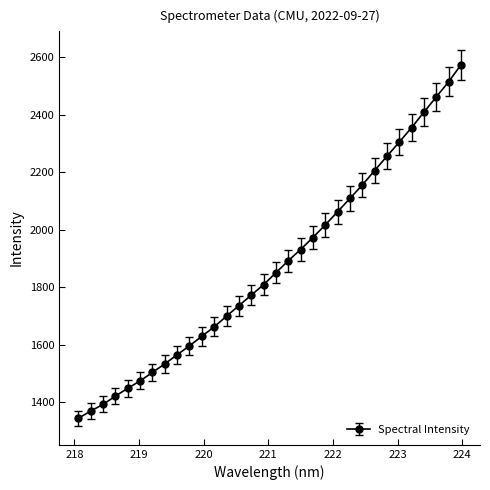

True or false: the data has more than 2 interior local peaks.

False